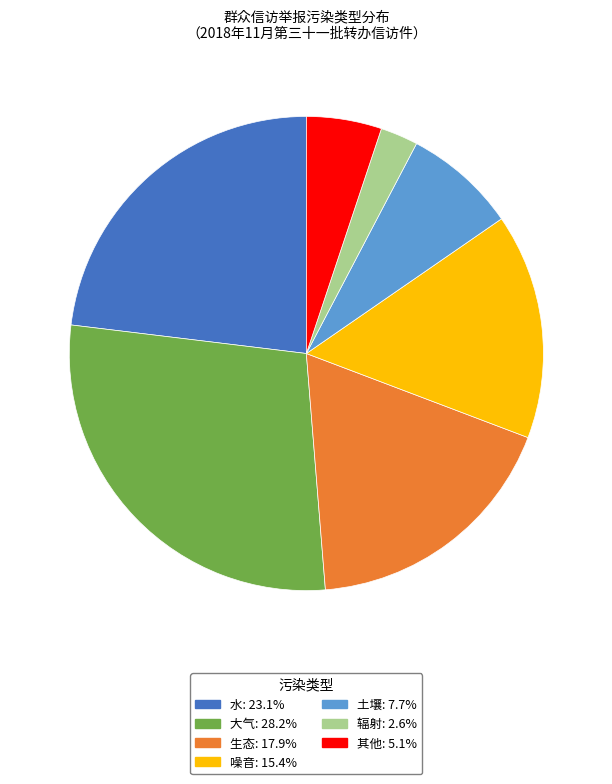

Does 水 represent more than half of the total?

No